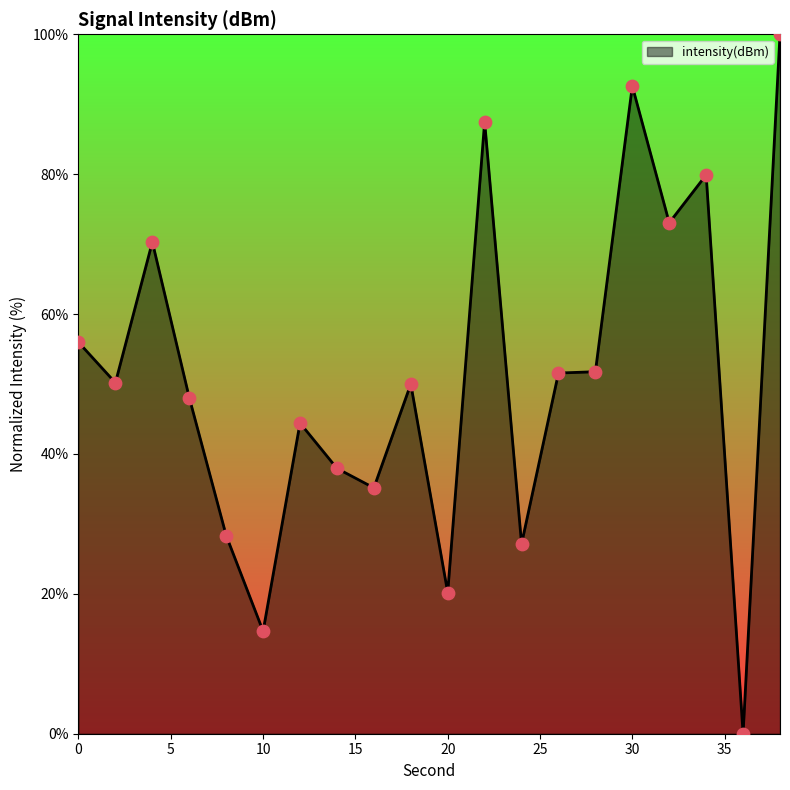

What is the maximum value shown in the chart?

100.0